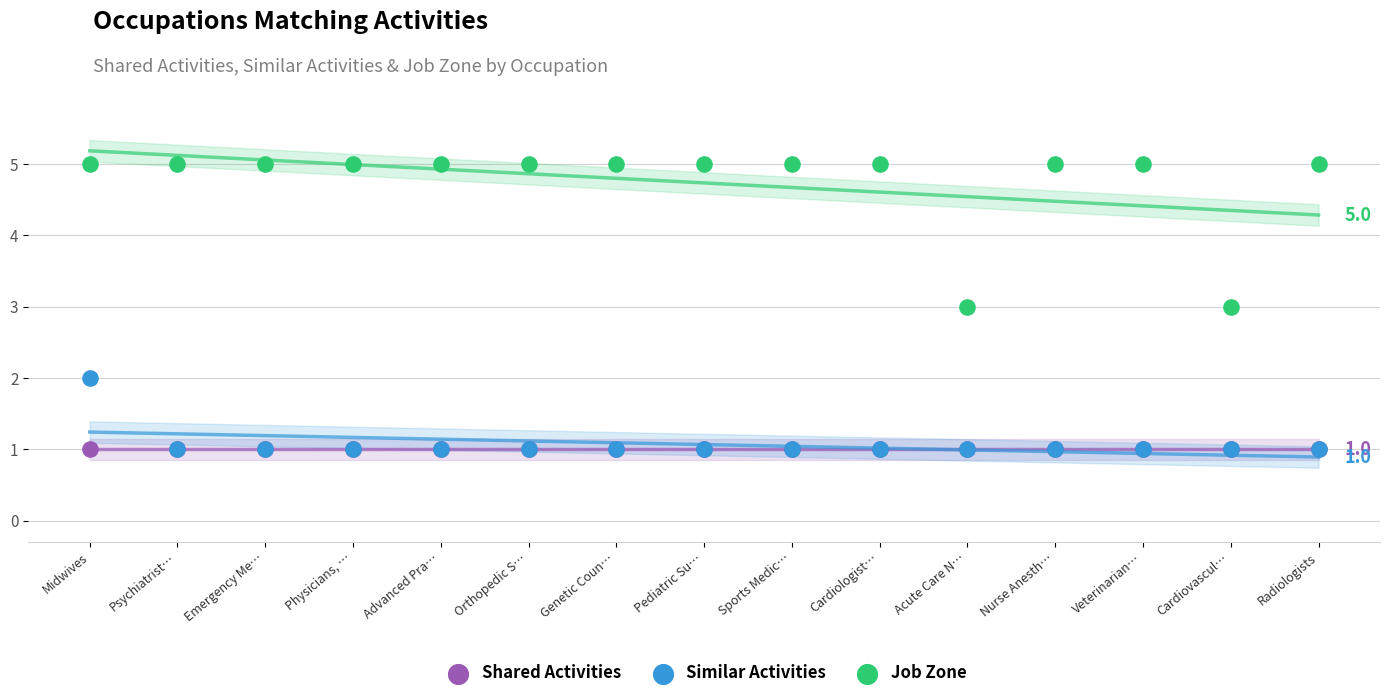

Which series reaches the minimum Y coordinate?

Shared Activities